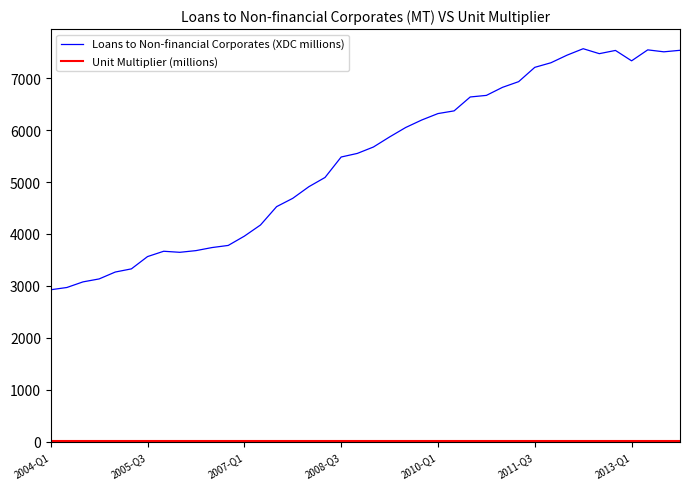

In Loans to Non-financial Corporates (XDC millions), how many points are lower than both neighbors (excluding endpoints)?

4